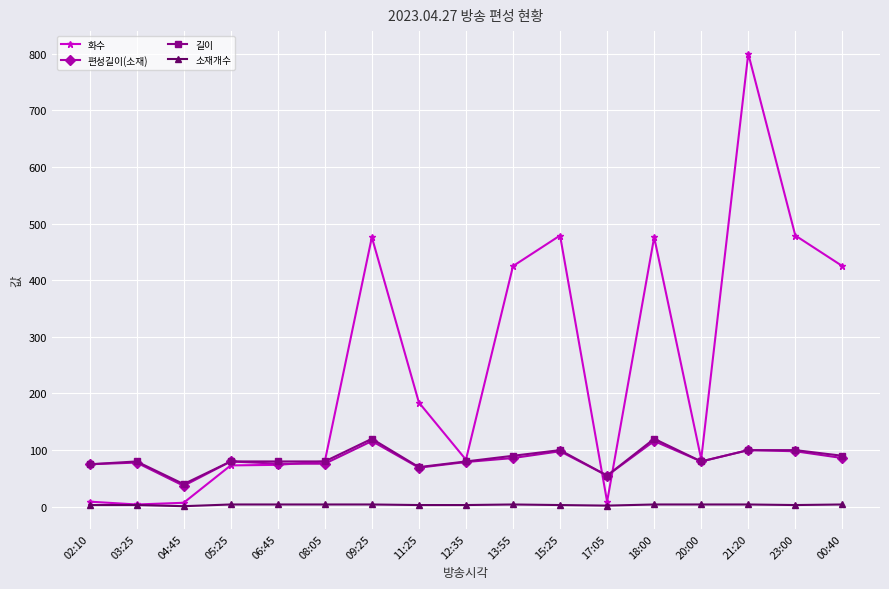

How many data points in 화수 are less than 84?

8